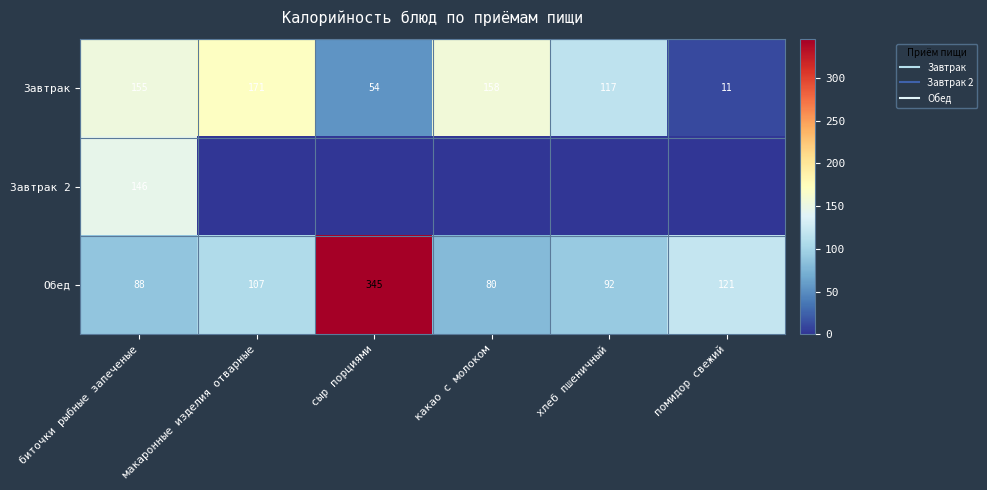

How many data points does each series have?

6